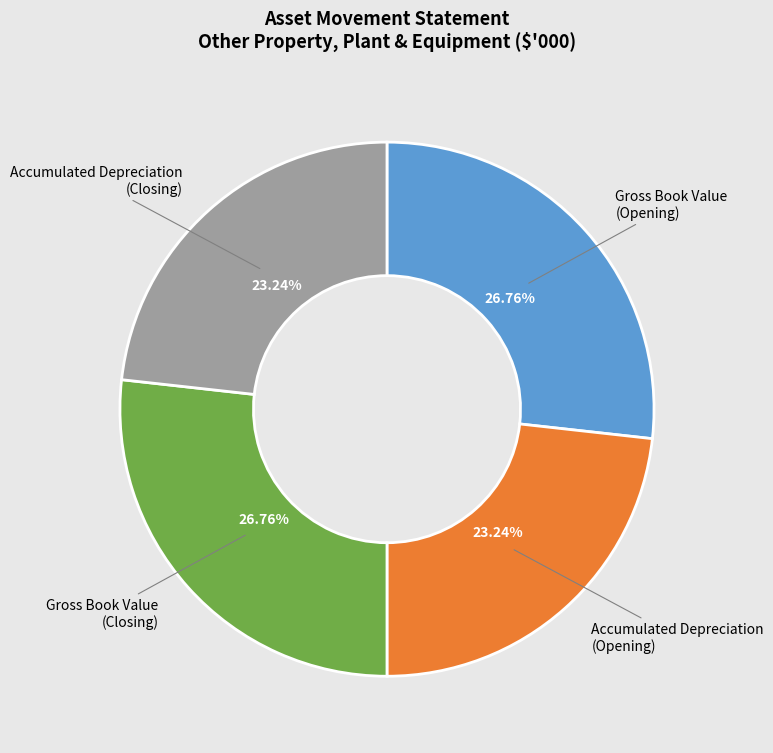

Is there any slice that represents more than half of the pie?

No